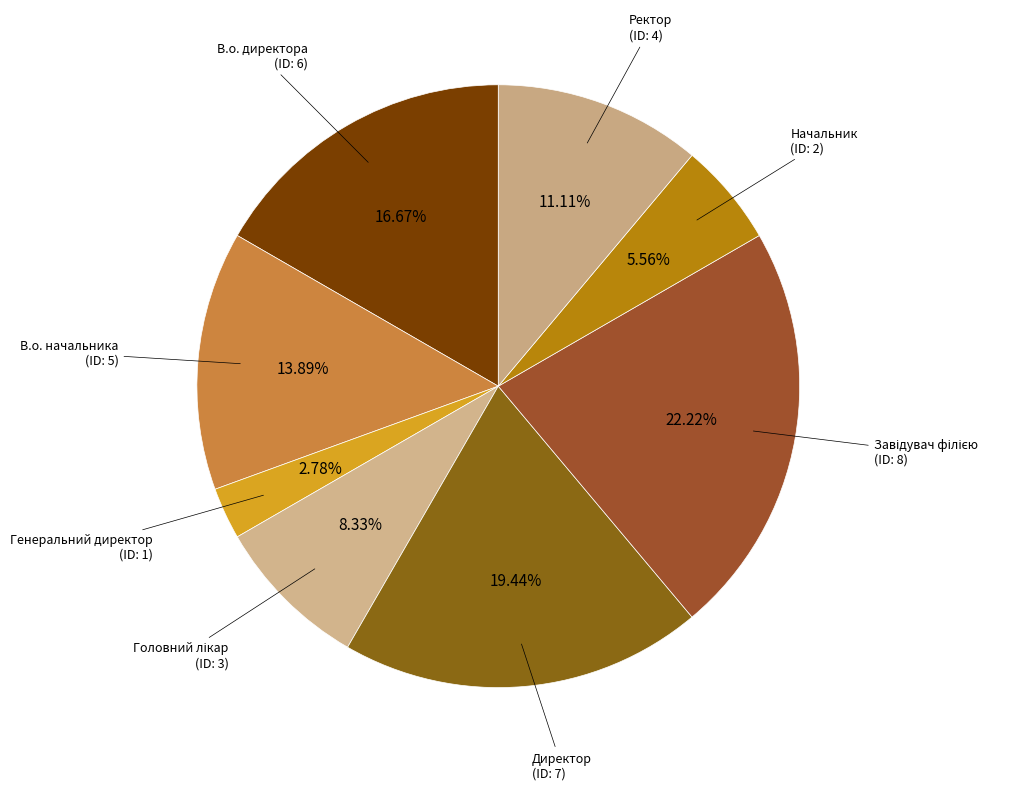

How many slices are in this pie chart?

8